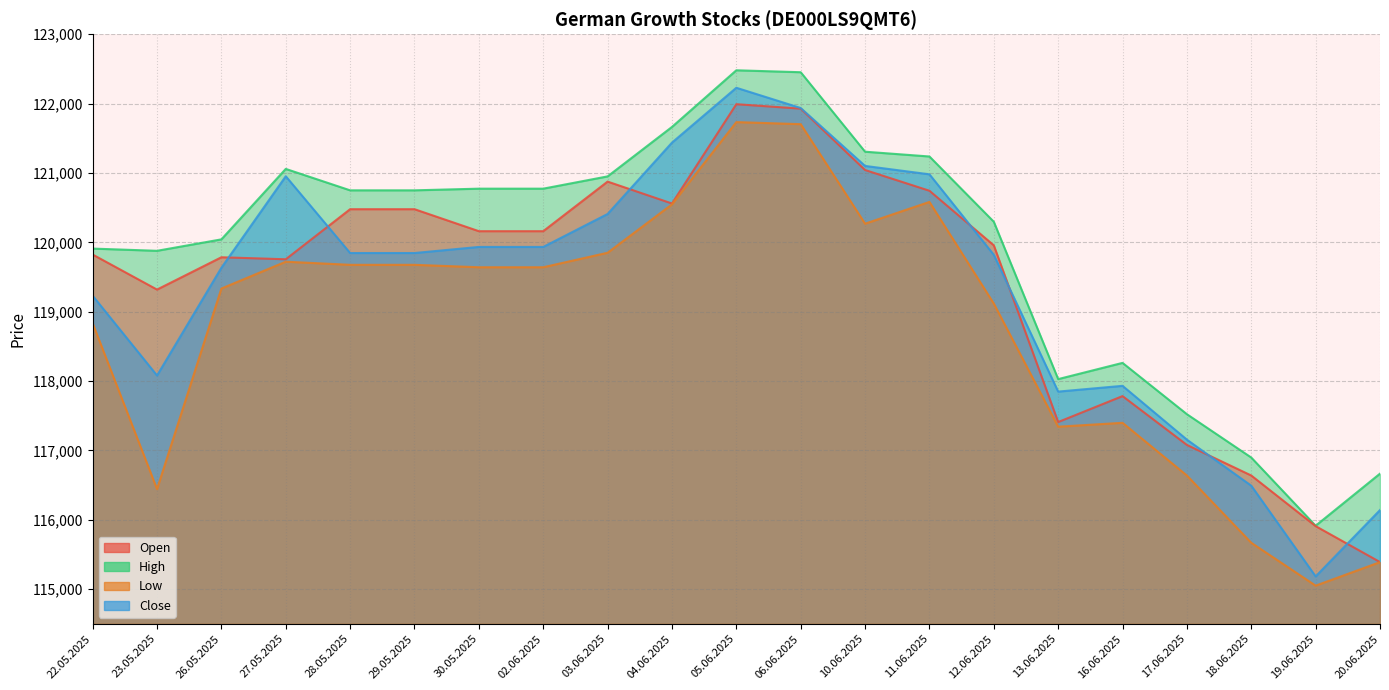

What is the total value across all series at 05.06.2025?

488436